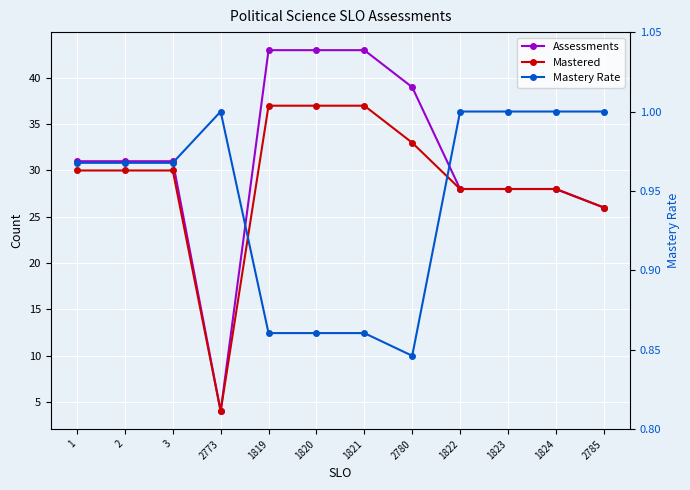

What position from the right is 2?

11